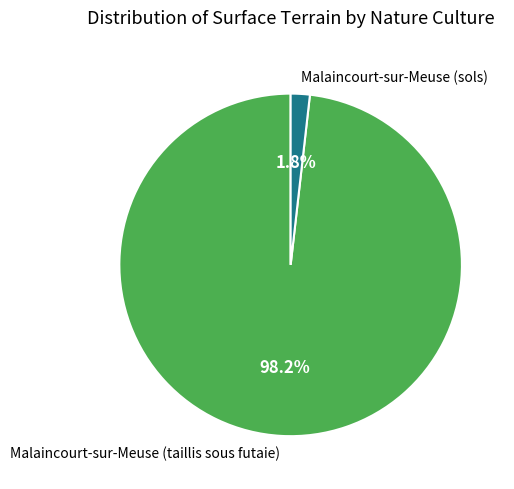

Which category has the smallest portion of the pie?

Malaincourt-sur-Meuse (sols)